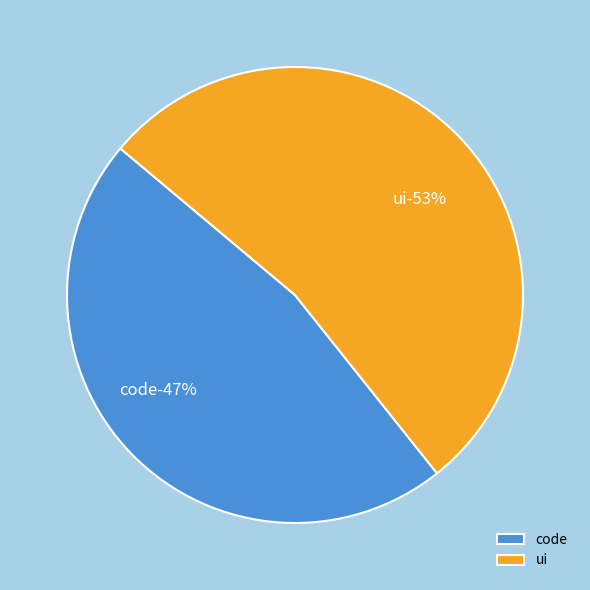

True or false: code accounts for 60% of the total.

False